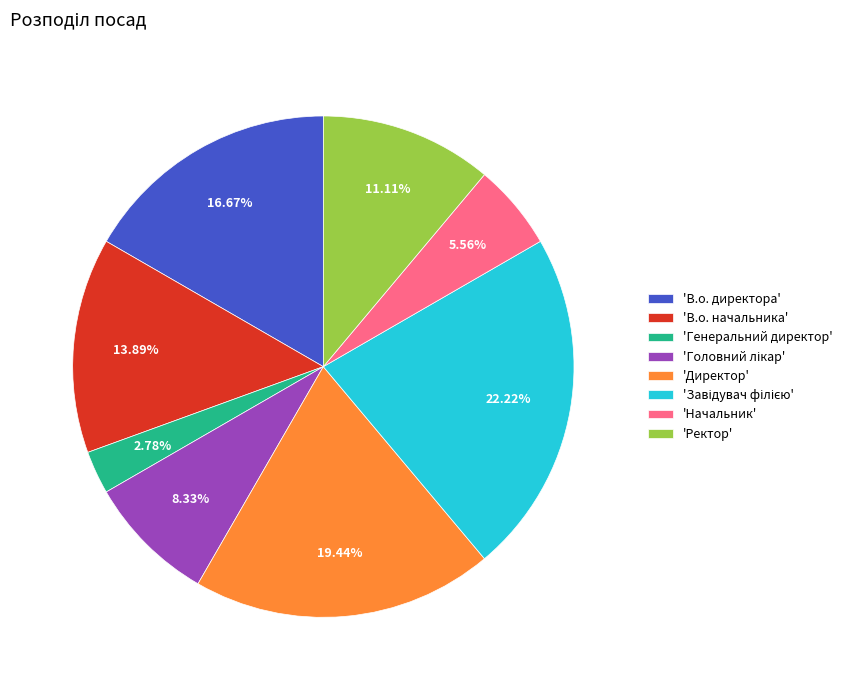

Between 'Начальник' and 'Генеральний директор', which is larger?

'Начальник'